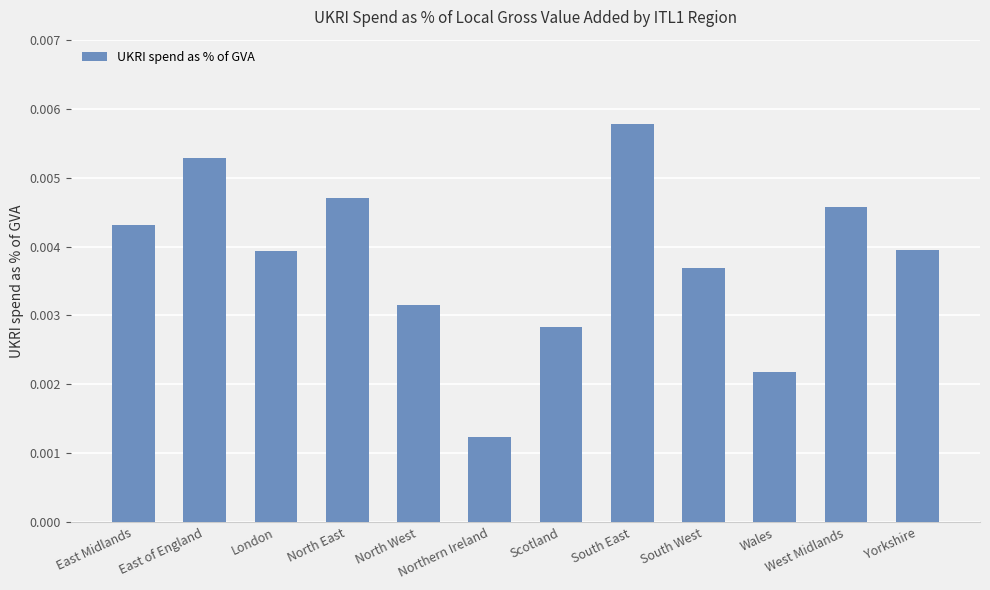

Which label corresponds to the largest value in the chart?

South East